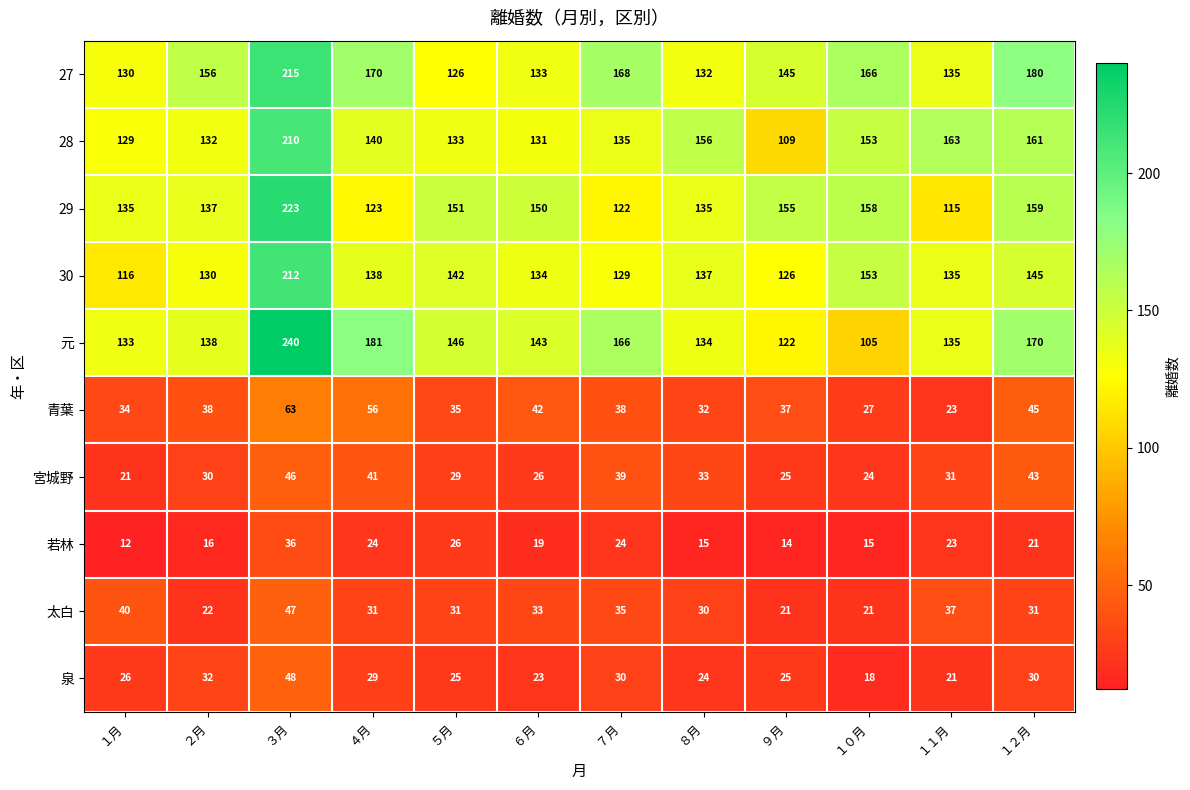

What is the highest value of the 元 series?

240